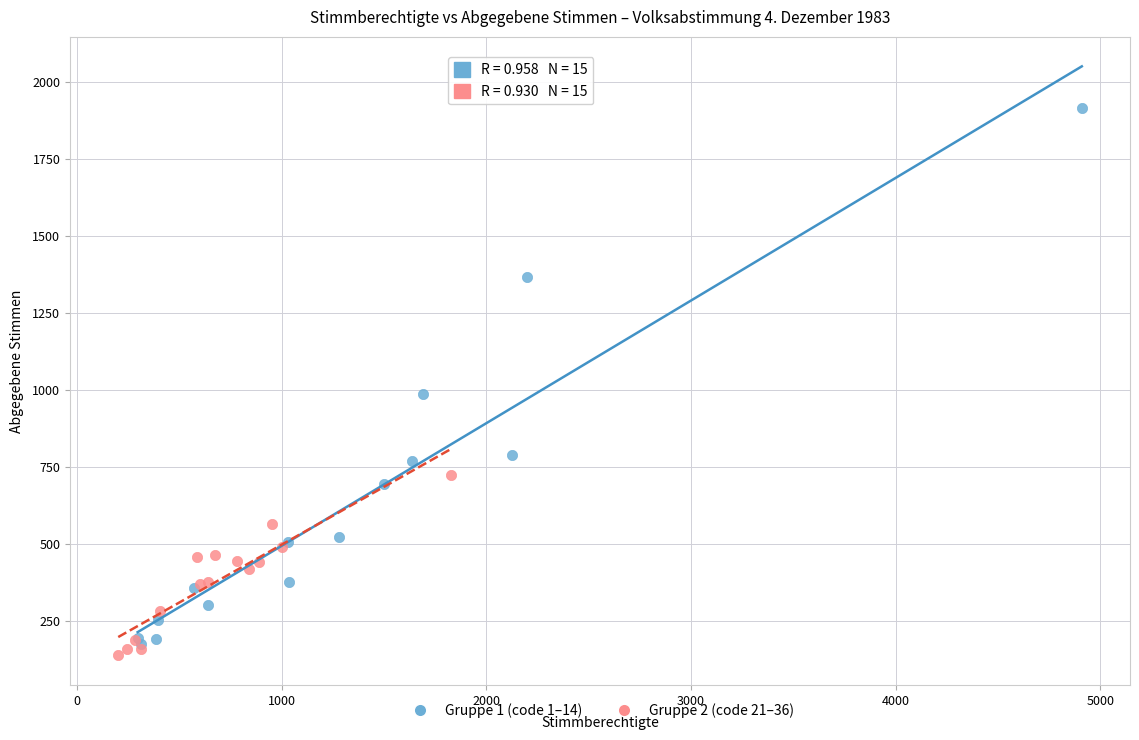

Which series has the largest Y range (max minus min)?

Gruppe 1 (code 1–14)